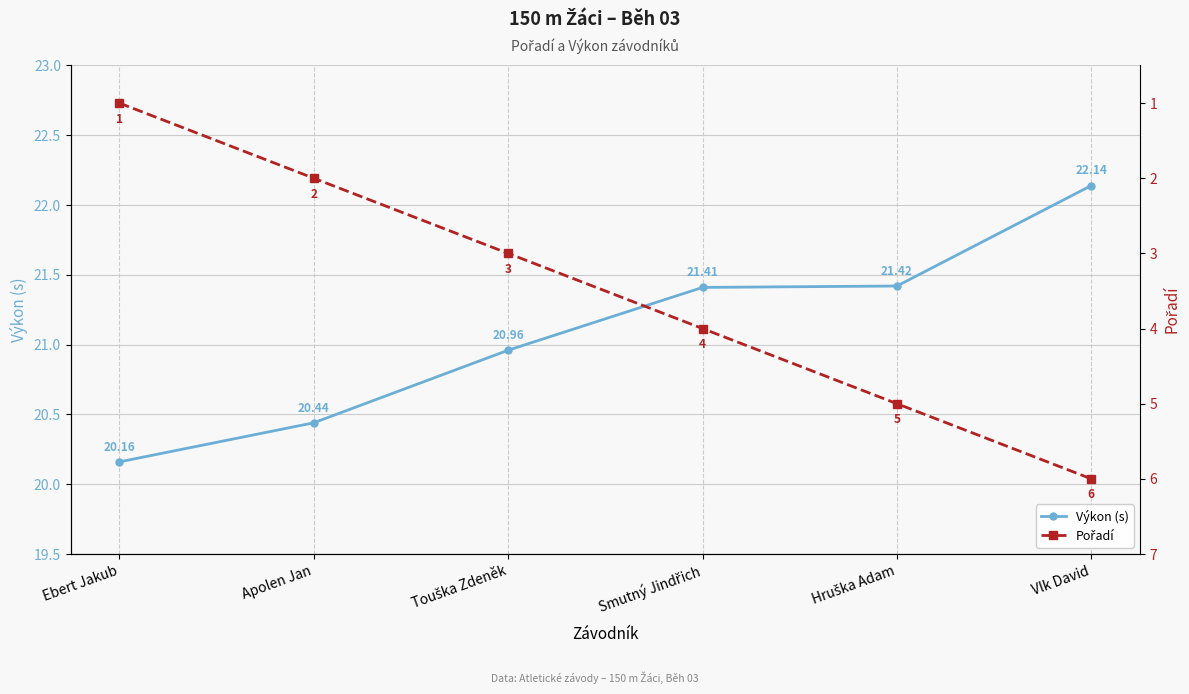

What is the value of the Výkon (s) point at the 4th from the left?

21.4